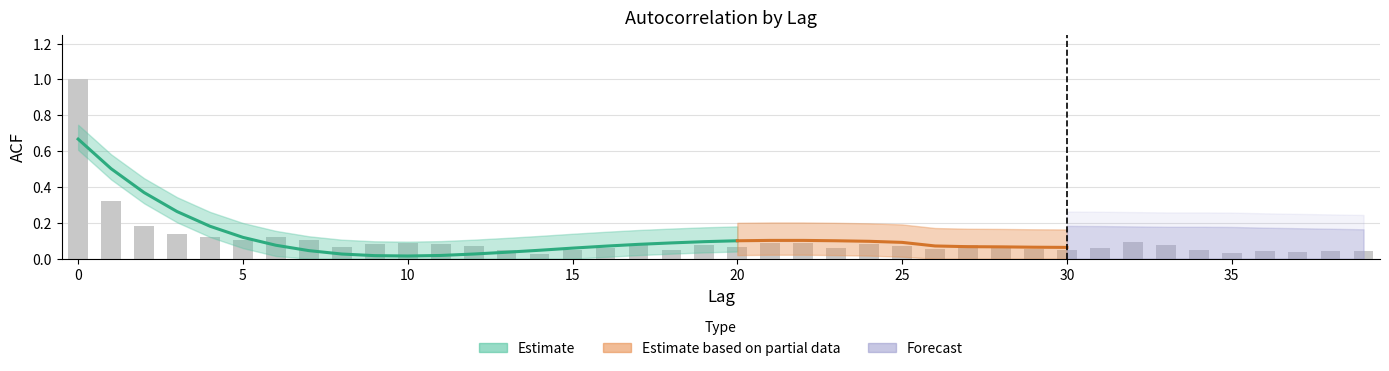

Reading left to right, what are all the values shown in this chart?

acf_shown_smooth: 0.7	0.5	0.4	0.3	0.2	0.1	0.1	0.0	0.0	0.0	0.0	0.0	0.0	0.0	0.0	0.1	0.1	0.1	0.1	0.1	0.1	0.1	0.1	0.1	0.1	0.1	0.1	0.1	0.1	0.1	0.1	0.1	0.1	0.1	0.1	0.1	0.1	0.1	0.0	0.0
acf_shown: 1.0	0.3	0.2	0.1	0.1	0.1	0.1	0.1	0.1	0.1	0.1	0.1	0.1	0.1	0.0	0.0	0.1	0.1	0.1	0.1	0.1	0.1	0.1	0.1	0.1	0.1	0.1	0.1	0.1	0.1	0.0	0.1	0.1	0.1	0.0	0.0	0.0	0.0	0.0	0.0
acf_li: 1.0	0.3	0.2	0.2	0.1	0.1	0.1	0.1	0.1	0.1	0.1	0.1	0.1	0.0	0.0	0.0	0.0	0.1	0.0	0.1	0.0	0.1	0.1	0.1	0.1	0.1	0.1	0.1	0.1	0.1	0.1	0.1	0.1	0.1	0.1	0.0	0.0	0.0	0.0	0.0